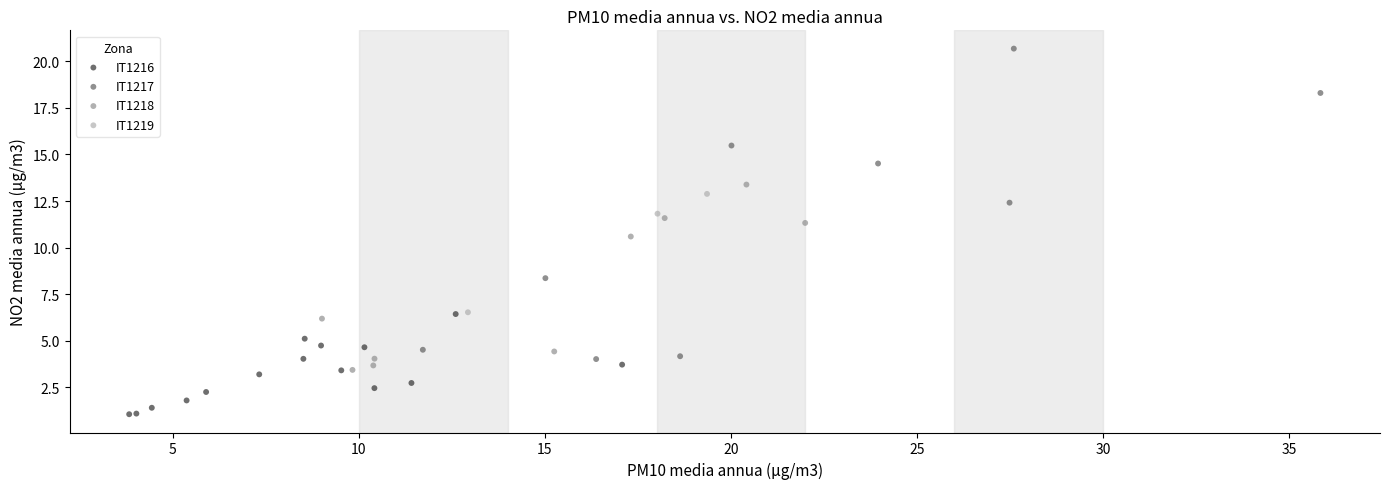

Which series has the largest Y range (max minus min)?

IT1217